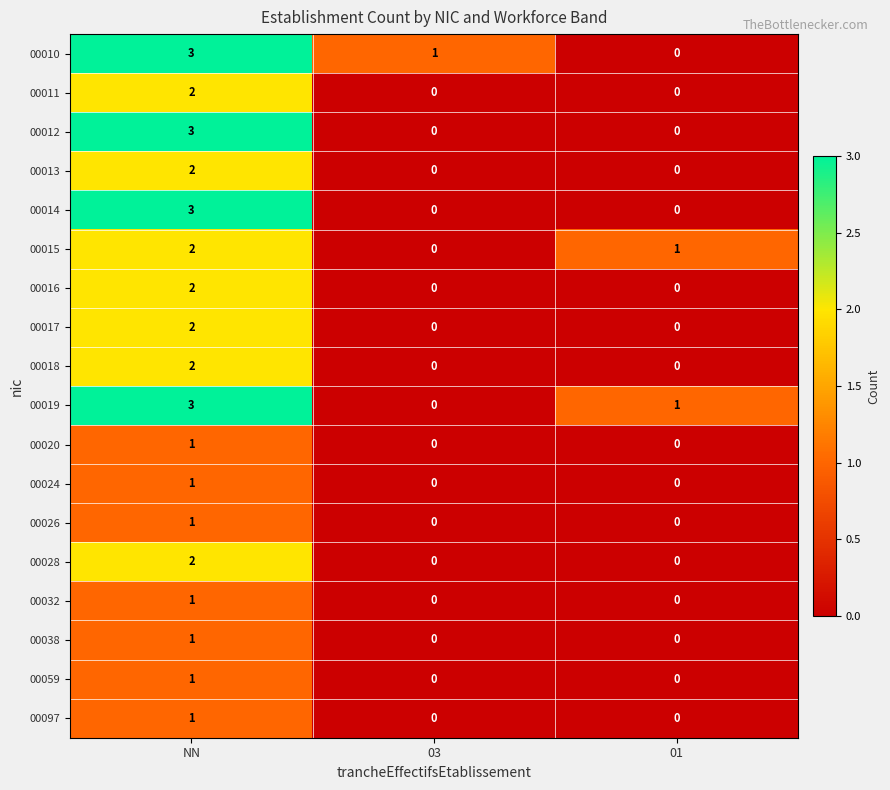

Count the 00011 values in the range 0 to 2.

3